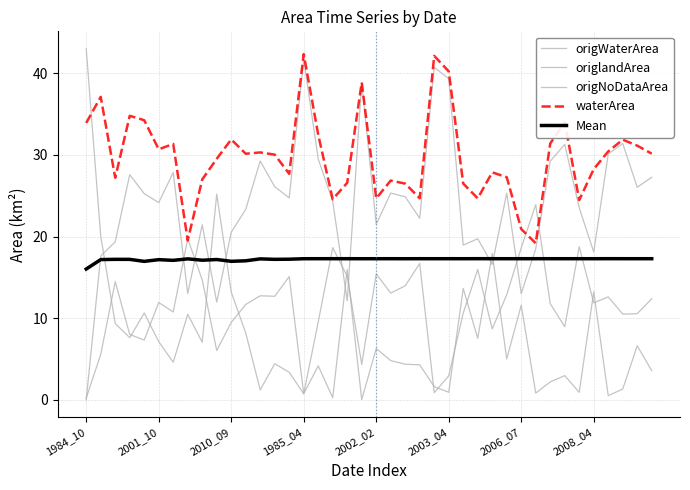

In waterArea, how many points are lower than both neighbors (excluding endpoints)?

11